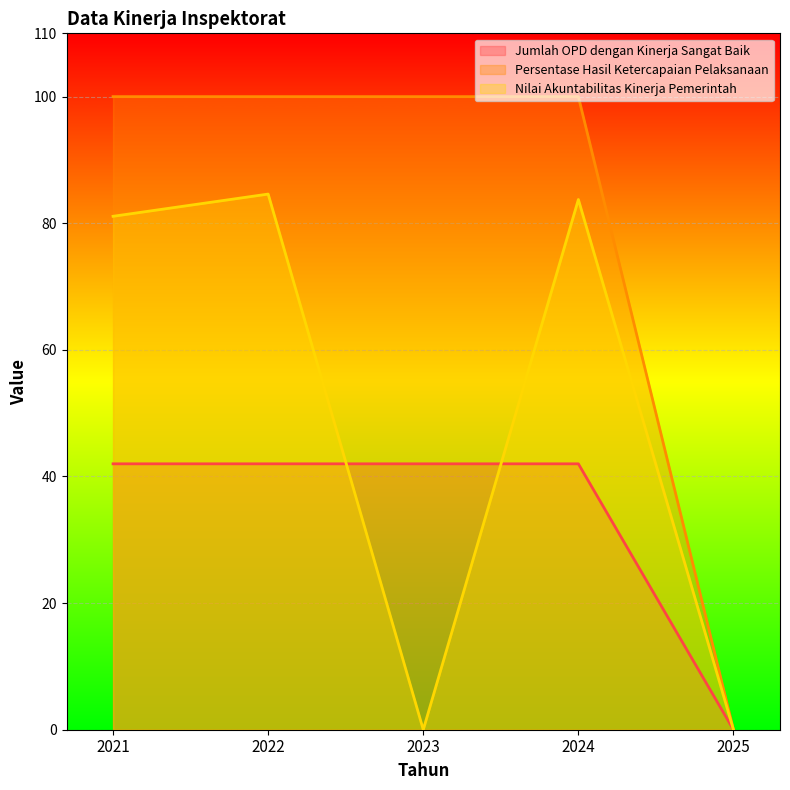

What is the total value across all series at 2024?

225.8